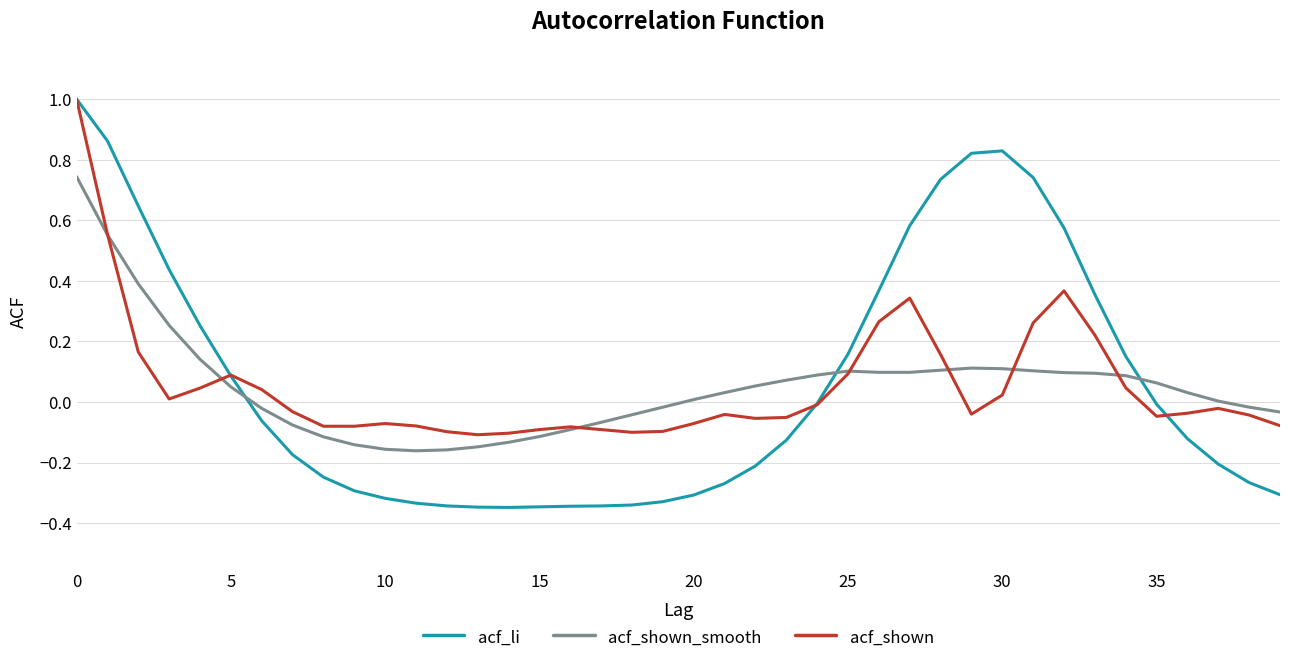

What is the maximum value for acf_shown?

1.0